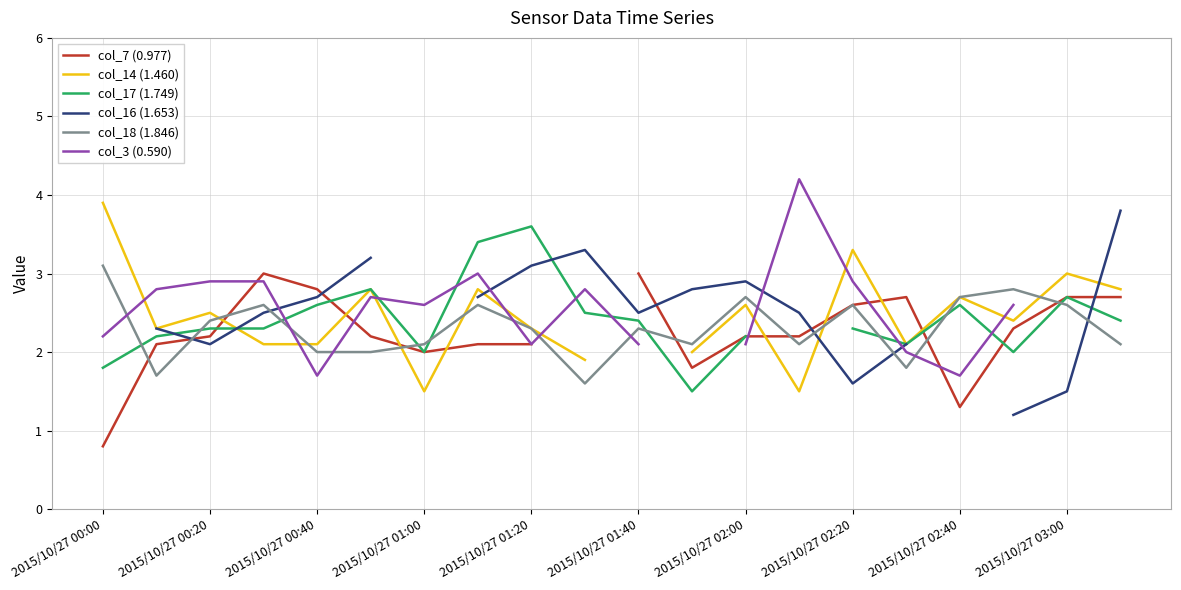

What is the lowest value of the col_18 (1.846) series?

1.6